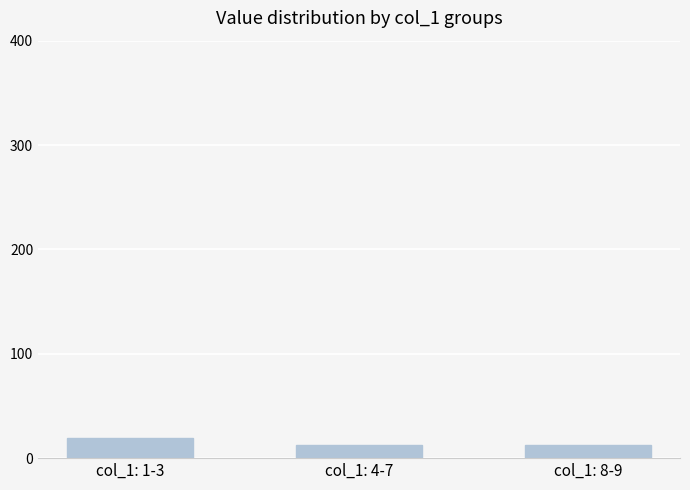

Reading left to right, what are all the values shown in this chart?

col_1: 1-3=19	col_1: 4-7=13	col_1: 8-9=13